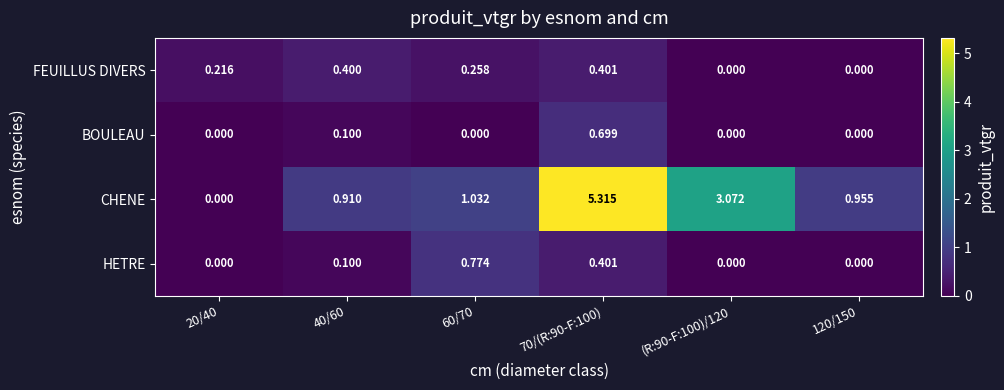

Is the value of HETRE at 120/150 greater than the value of CHENE at 40/60?

No